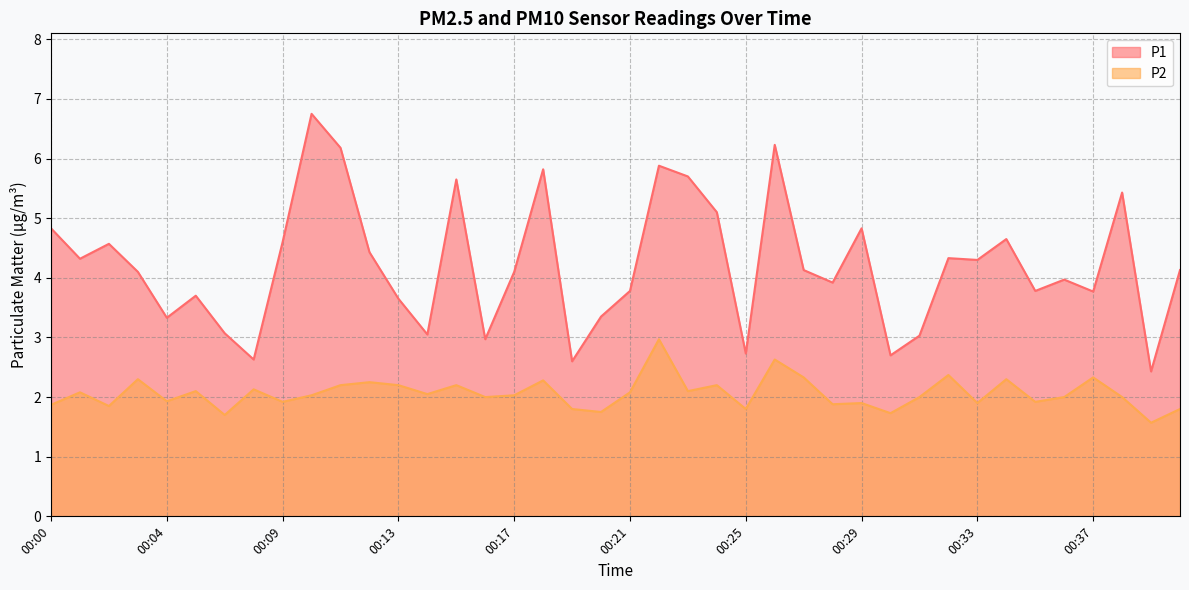

How many interior local peaks does the P1 series have?

12